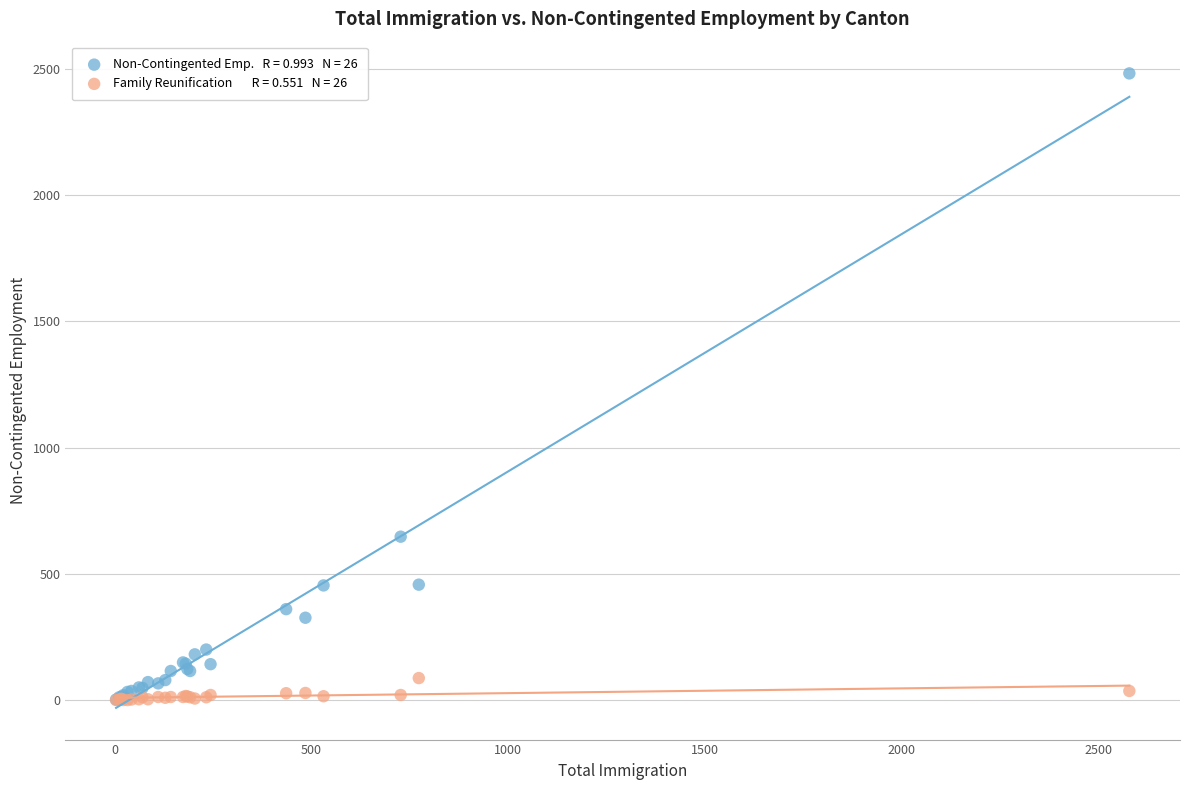

Across all series, what Y value is closest to 1241?

647